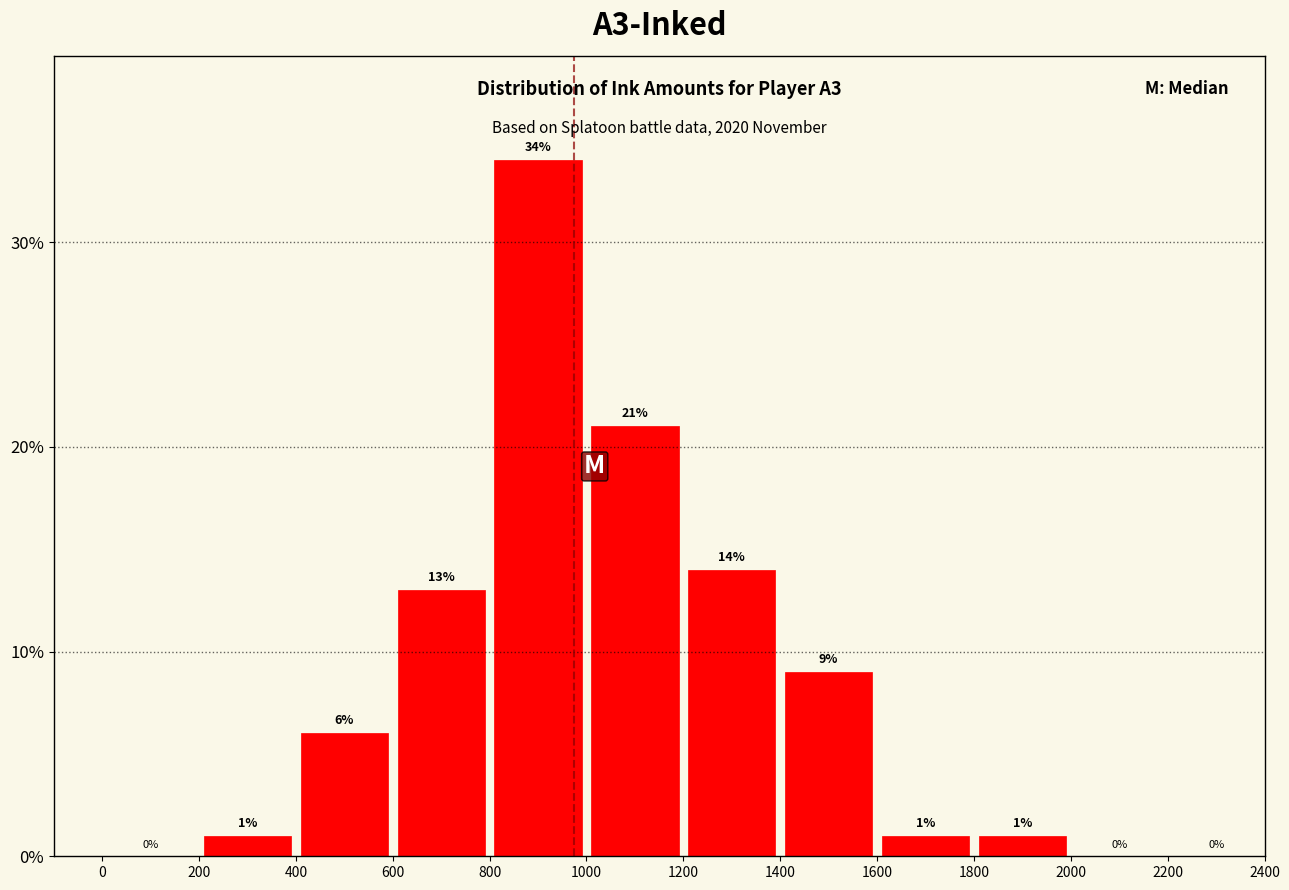

Reading left to right, list every bar in this chart as the range it spans on the x-axis followed by its height.

0 to 200: 0
200 to 400: 1
400 to 600: 6
600 to 800: 13
800 to 1000: 34
1000 to 1200: 21
1200 to 1400: 14
1400 to 1600: 9
1600 to 1800: 1
1800 to 2000: 1
2000 to 2200: 0
2200 to 2400: 0